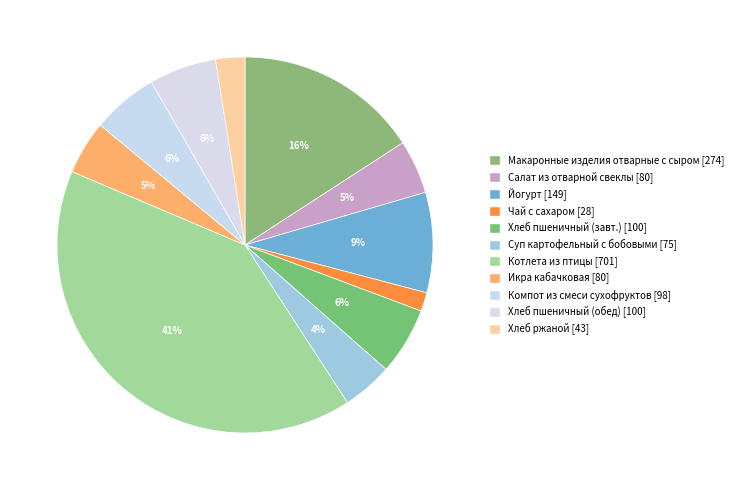

What is the smallest slice in the pie chart?

Чай с сахаром